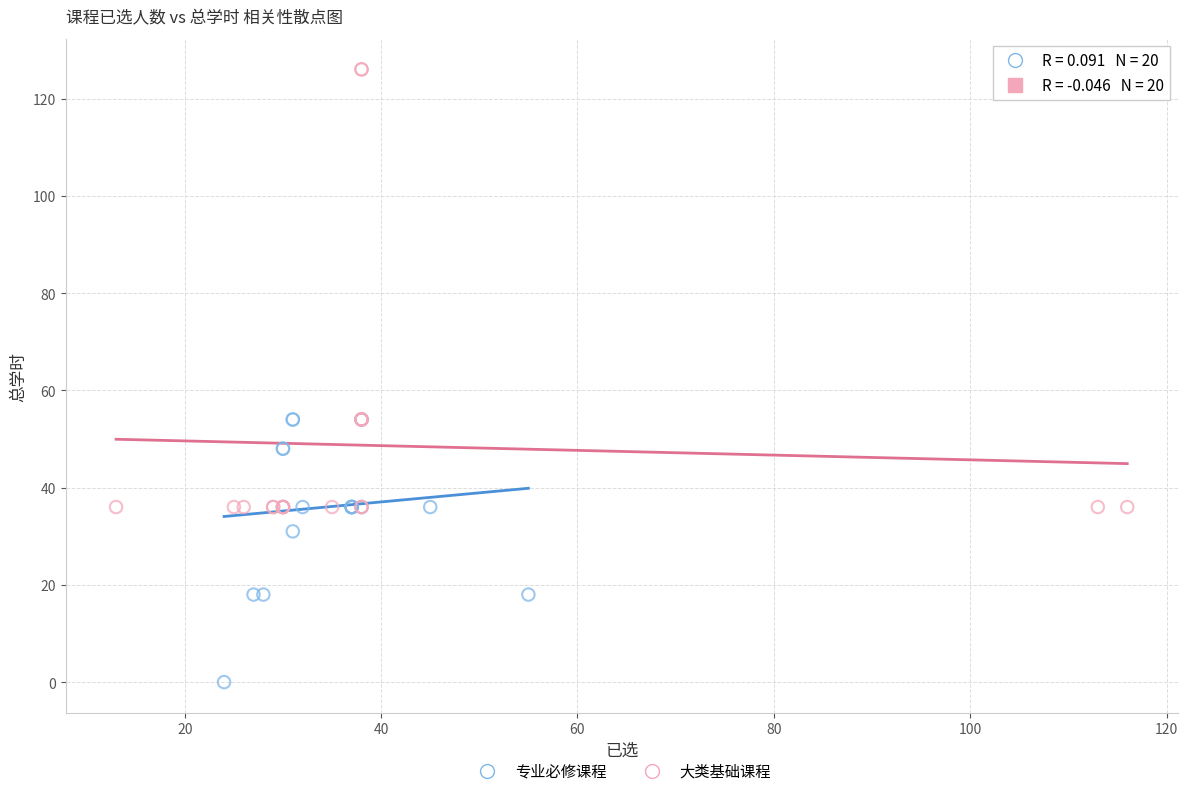

What are all the series names shown in the legend?

专业必修课程, 大类基础课程